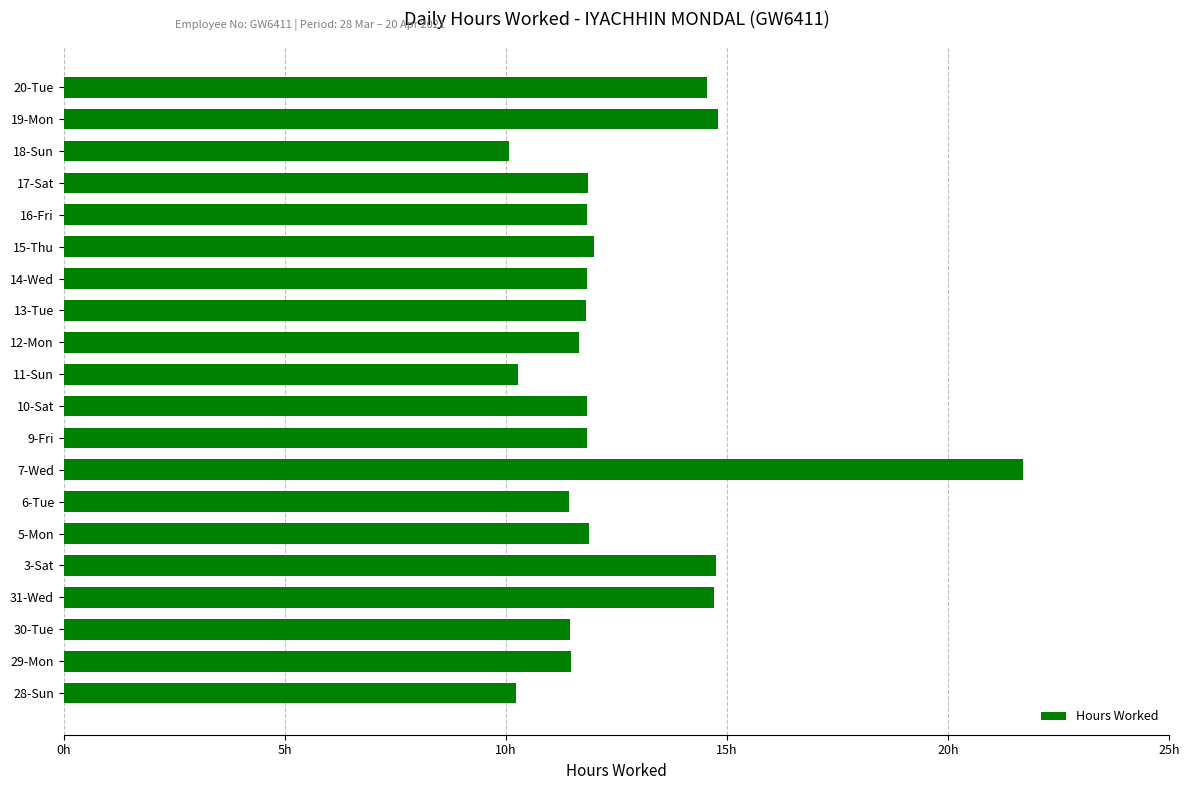

Which label corresponds to the largest value in the chart?

7-Wed